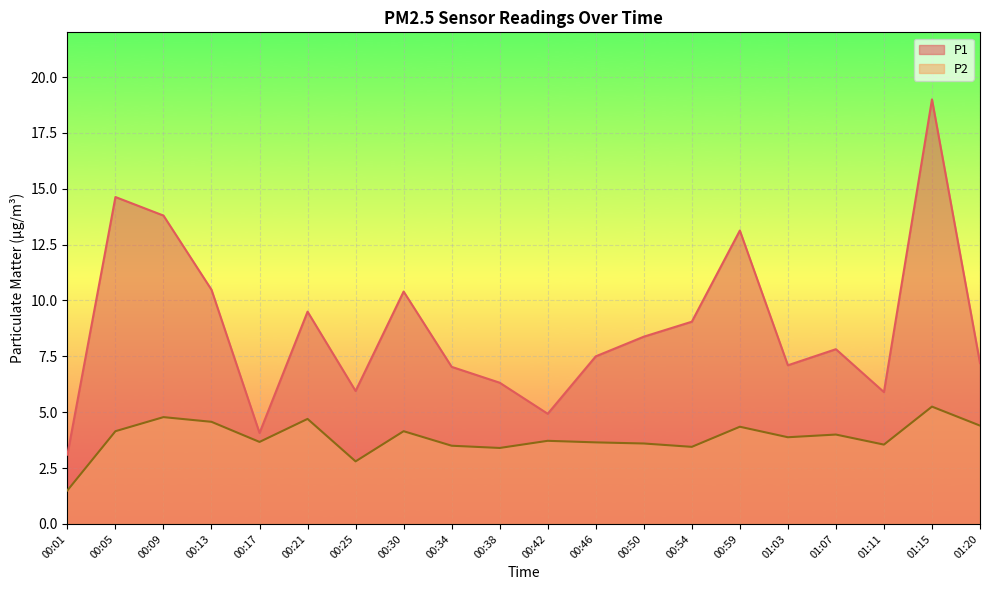

Reading left to right, list all the values displayed in this chart.

P1: 00:01=3.1	00:05=14.6	00:09=13.8	00:13=10.5	00:17=4.1	00:21=9.5	00:25=6.0	00:30=10.4	00:34=7.0	00:38=6.3	00:42=4.9	00:46=7.5	00:50=8.4	00:54=9.1	00:59=13.1	01:03=7.1	01:07=7.8	01:11=5.9	01:15=19.0	01:20=7.2
P2: 00:01=1.5	00:05=4.2	00:09=4.8	00:13=4.6	00:17=3.7	00:21=4.7	00:25=2.8	00:30=4.2	00:34=3.5	00:38=3.4	00:42=3.7	00:46=3.6	00:50=3.6	00:54=3.5	00:59=4.3	01:03=3.9	01:07=4.0	01:11=3.5	01:15=5.2	01:20=4.4